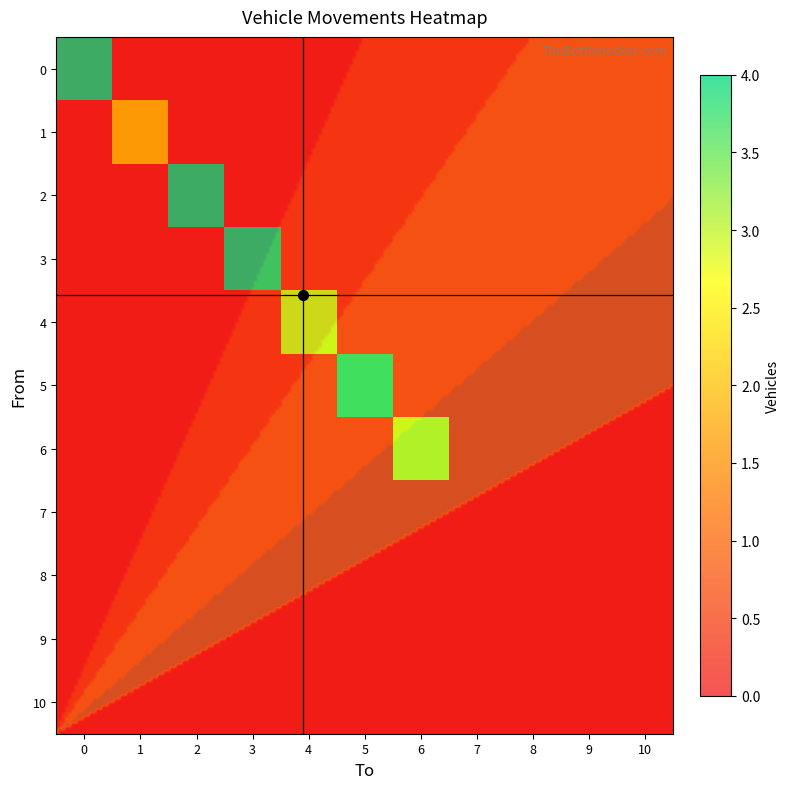

List the labels in order of 5 value, largest first.

5, 0, 1, 2, 3, 4, 6, 7, 8, 9, 10